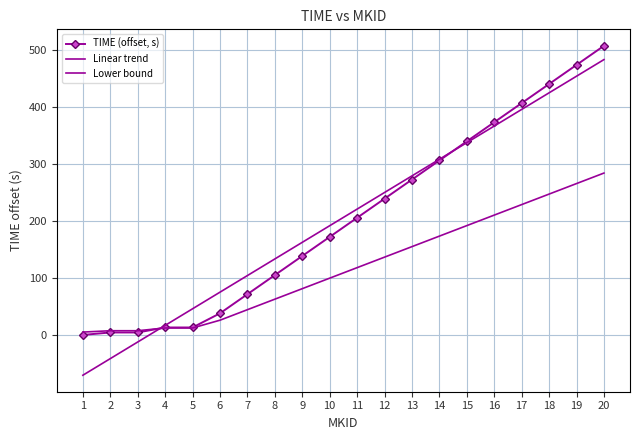

Reading left to right, transcribe all the data shown in this chart.

TIME (offset, s): 1=0.0	2=4.3	3=4.3	4=13.1	5=13.1	6=37.9	7=71.4	8=104.9	9=138.3	10=171.8	11=205.3	12=238.8	13=272.3	14=305.8	15=339.3	16=372.8	17=406.3	18=439.8	19=473.3	20=506.8
Linear trend: 1=-70.7	2=-41.5	3=-12.4	4=16.7	5=45.8	6=74.9	7=104.1	8=133.2	9=162.3	10=191.4	11=220.6	12=249.7	13=278.8	14=307.9	15=337.0	16=366.2	17=395.3	18=424.4	19=453.5	20=482.7
Lower bound: 1=5.0	2=7.4	3=7.4	4=12.2	5=12.2	6=25.8	7=44.2	8=62.7	9=81.1	10=99.5	11=117.9	12=136.4	13=154.8	14=173.2	15=191.6	16=210.1	17=228.5	18=246.9	19=265.3	20=283.8